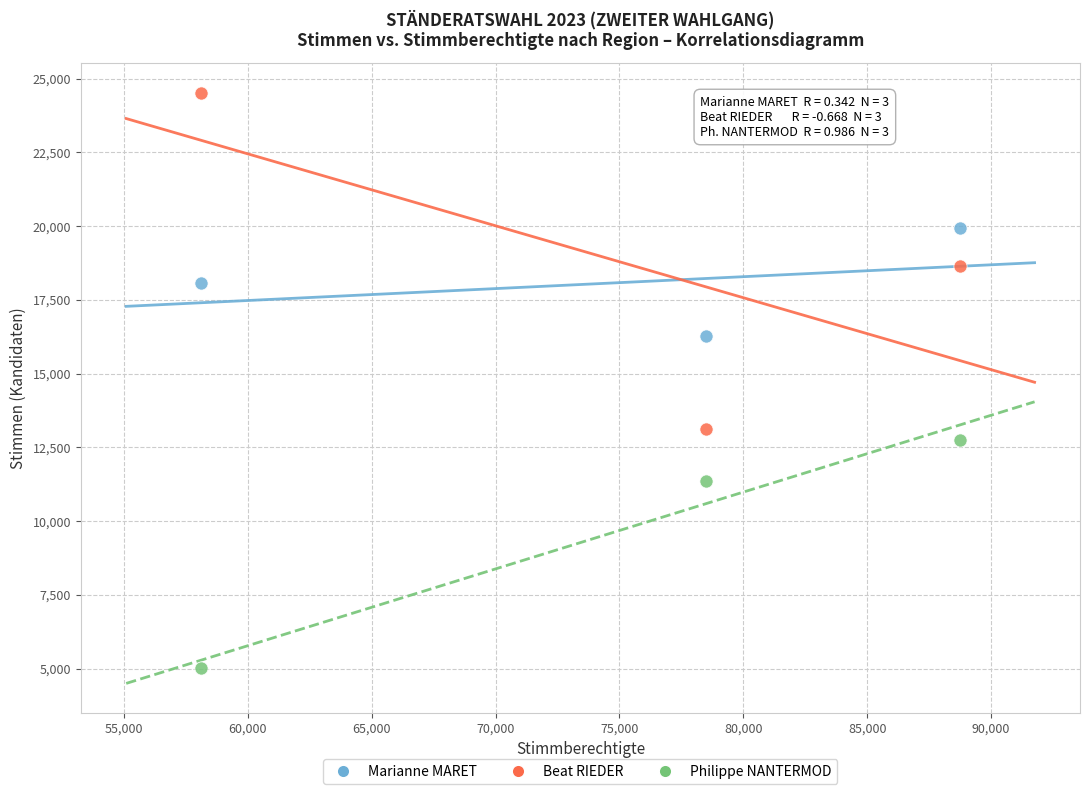

Across all data points, what is the average X value?

75107